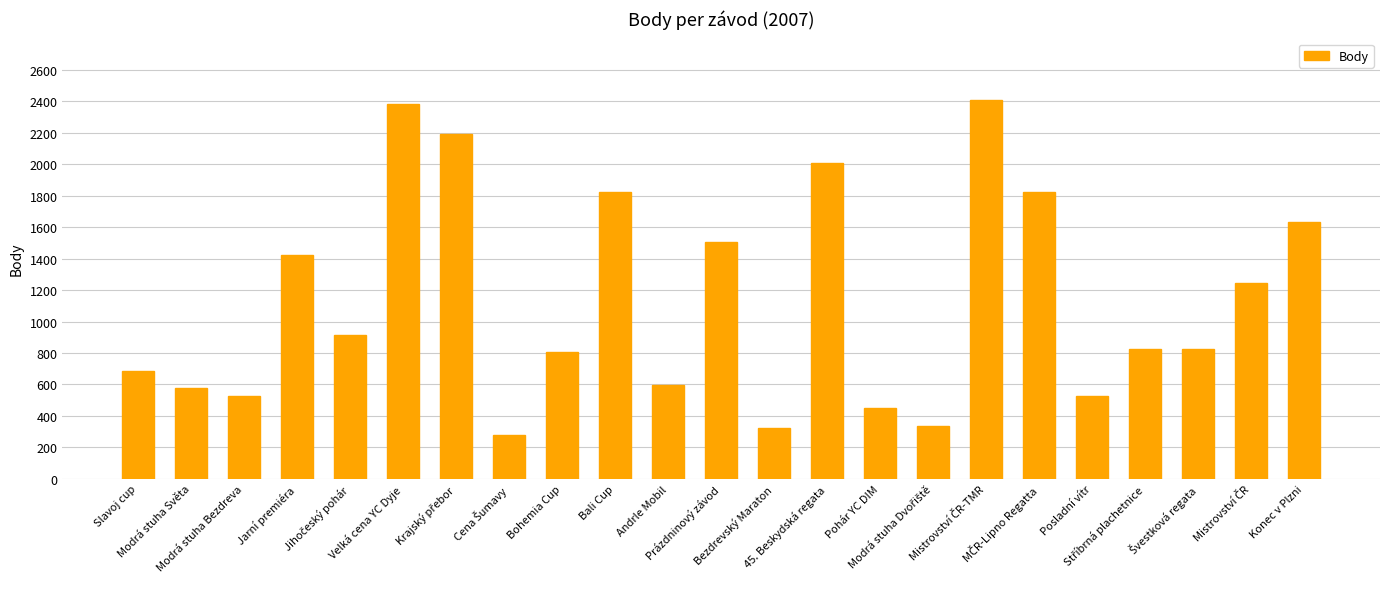

Approximately how many times larger is the value at Andrle Mobil compared to Velká cena YC Dyje?

0.2